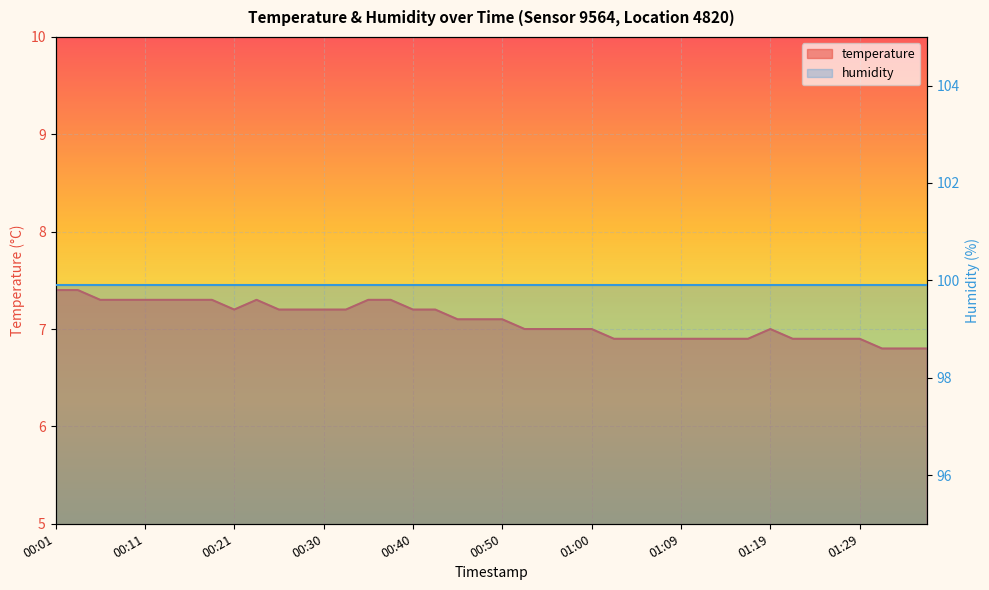

List the labels in order of value, smallest first.

01:31, 01:34, 01:36, 01:02, 01:04, 01:07, 01:09, 01:12, 01:14, 01:17, 01:21, 01:24, 01:26, 01:29, 00:52, 00:55, 00:57, 01:00, 01:19, 00:45, 00:47, 00:50, 00:21, 00:25, 00:28, 00:30, 00:33, 00:40, 00:43, 00:06, 00:08, 00:11, 00:13, 00:16, 00:18, 00:23, 00:35, 00:38, 00:01, 00:04